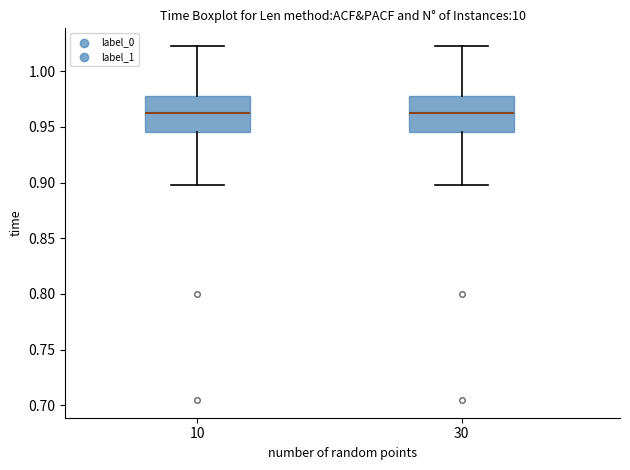

Reading left to right, transcribe this box plot: for each box, give where its median line is, the range the box spans, and where its two whiskers end, as read against the y-axis. The values are not printed on the chart, so give them approximately, as read against the axis.

10: median 0.960, box 0.945 to 0.980, whiskers 0.900 to 1.020
30: median 0.960, box 0.945 to 0.980, whiskers 0.900 to 1.020